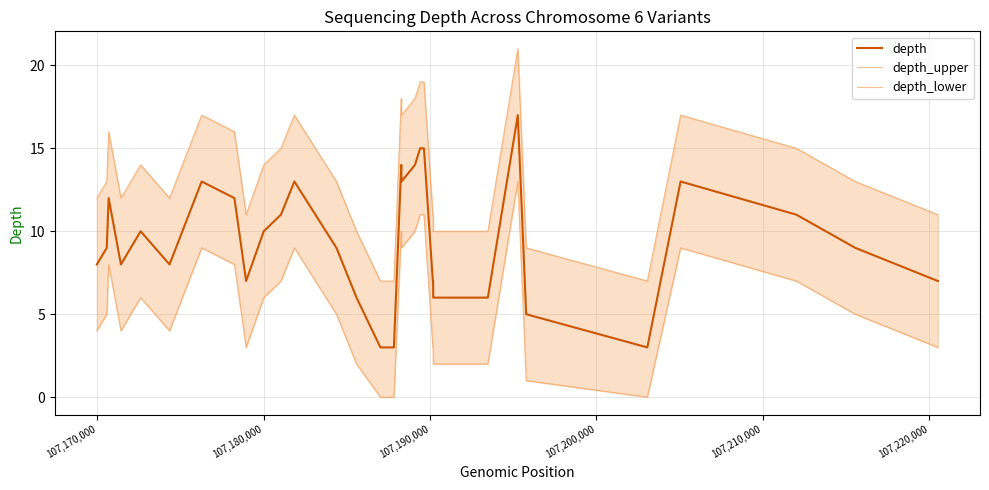

True or false: depth and depth_lower intersect in this chart.

False